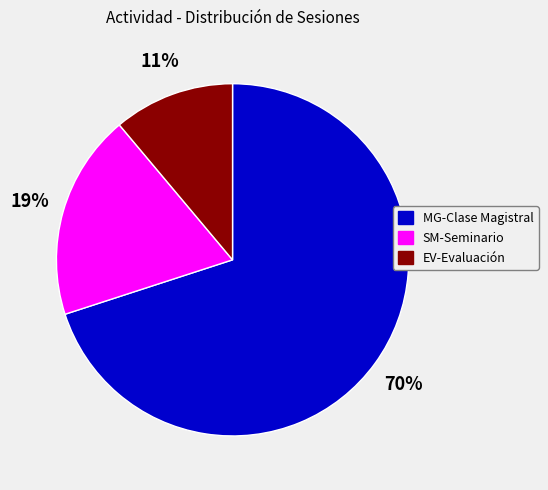

The EV-Evaluación slice represents 11% of the pie. True or false?

True